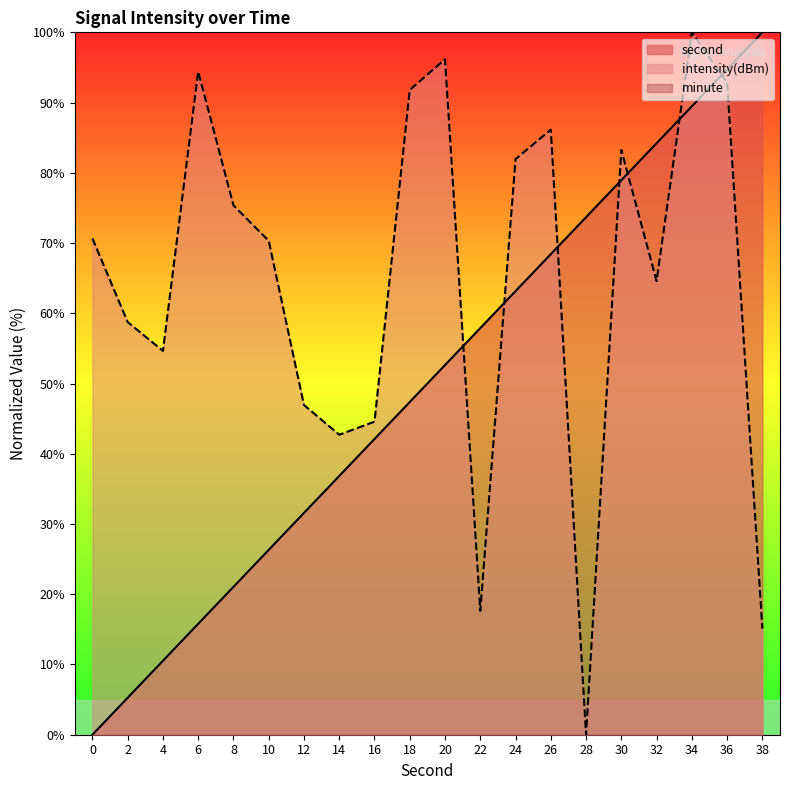

At which category is the sum across all series the highest?

34